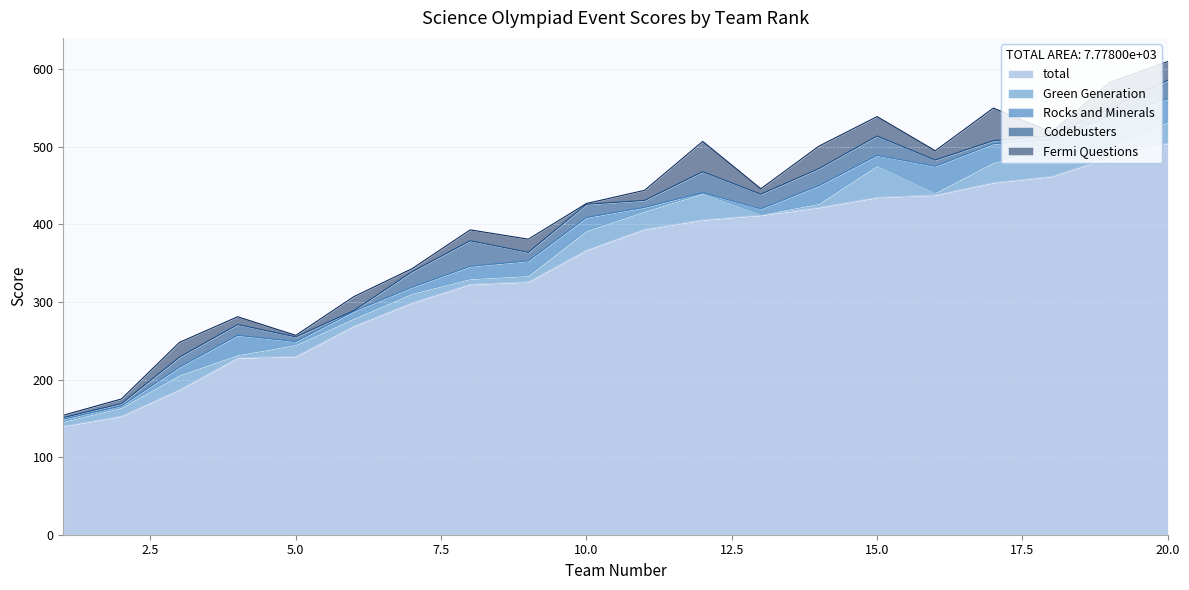

Is the value of total at 14 greater than the value of Codebusters at 2?

Yes